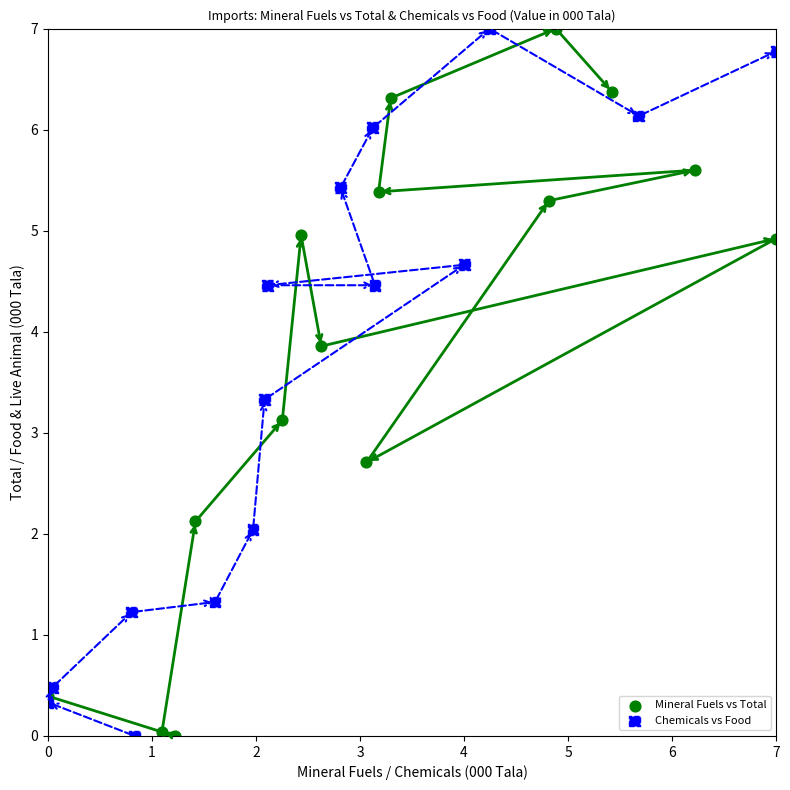

What are all the series names shown in the legend?

Mineral Fuels vs Total, Chemicals vs Food